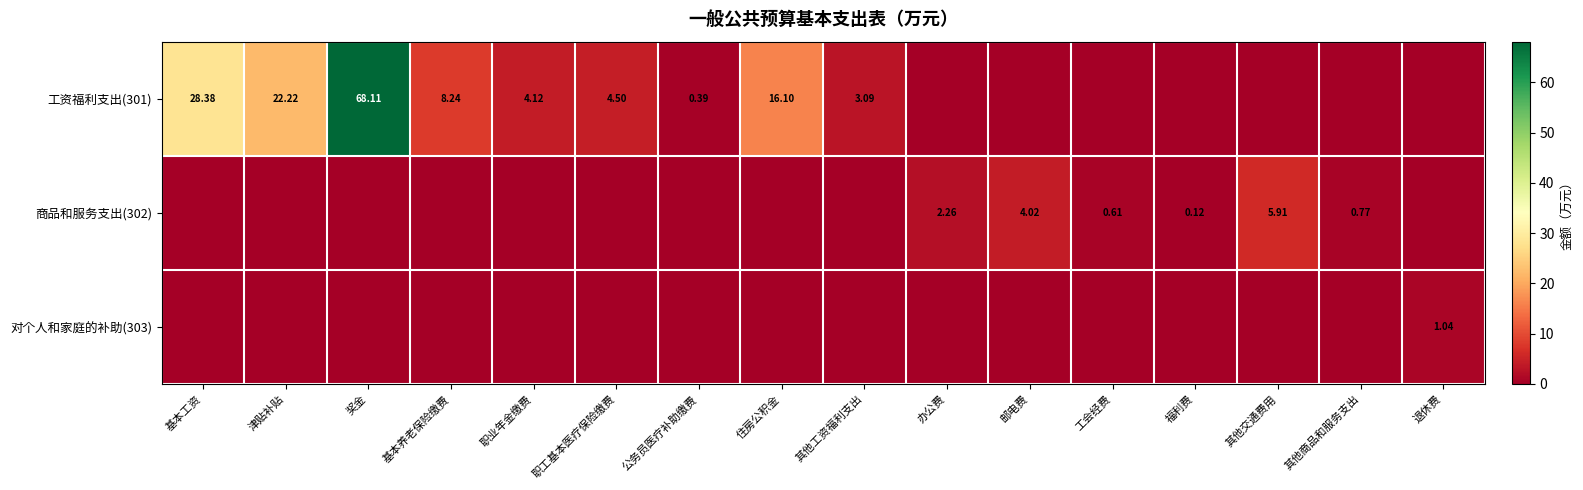

List the labels in order of 商品和服务支出(302) value, smallest first.

基本工资, 津贴补贴, 奖金, 基本养老保险缴费, 职业年金缴费, 职工基本医疗保险缴费, 公务员医疗补助缴费, 住房公积金, 其他工资福利支出, 退休费, 福利费, 工会经费, 其他商品和服务支出, 办公费, 邮电费, 其他交通费用